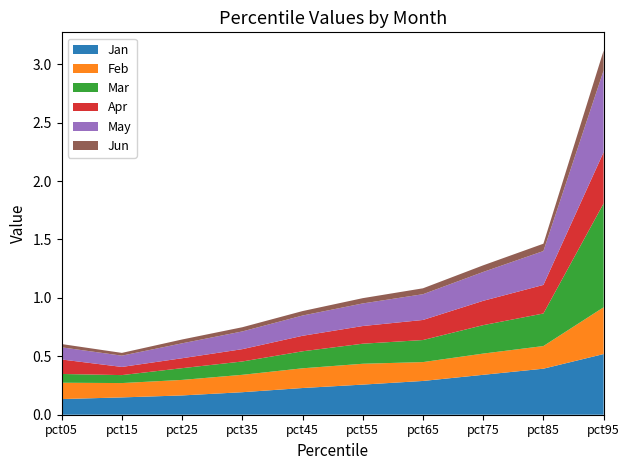

Reading left to right, what are all the values shown in this chart?

Jan: 0.1	0.1	0.2	0.2	0.2	0.3	0.3	0.3	0.4	0.5
Feb: 0.1	0.1	0.1	0.1	0.2	0.2	0.2	0.2	0.2	0.4
Mar: 0.1	0.1	0.1	0.1	0.1	0.2	0.2	0.2	0.3	0.9
Apr: 0.1	0.1	0.1	0.1	0.1	0.2	0.2	0.2	0.2	0.4
May: 0.1	0.1	0.1	0.2	0.2	0.2	0.2	0.2	0.3	0.7
Jun: 0.0	0.0	0.0	0.0	0.0	0.0	0.1	0.1	0.1	0.2